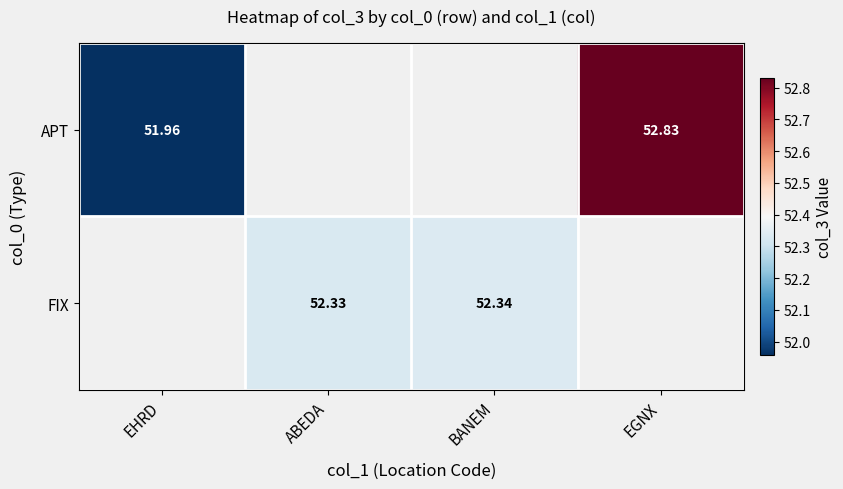

Is the value of FIX at BANEM greater than the value of APT at EGNX?

No